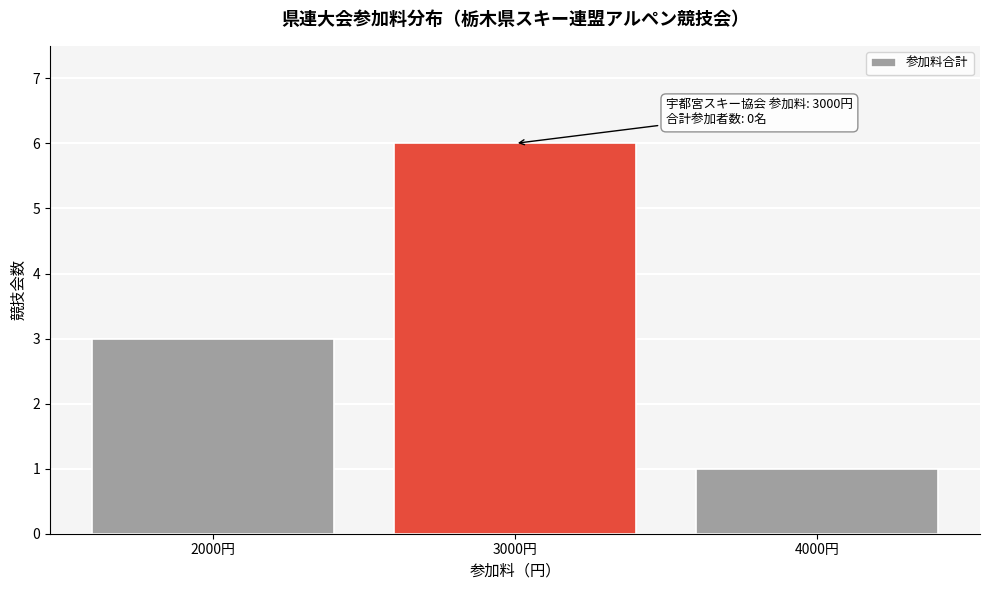

Reading right to left, extract all data points from this chart.

4000円=1	3000円=6	2000円=3